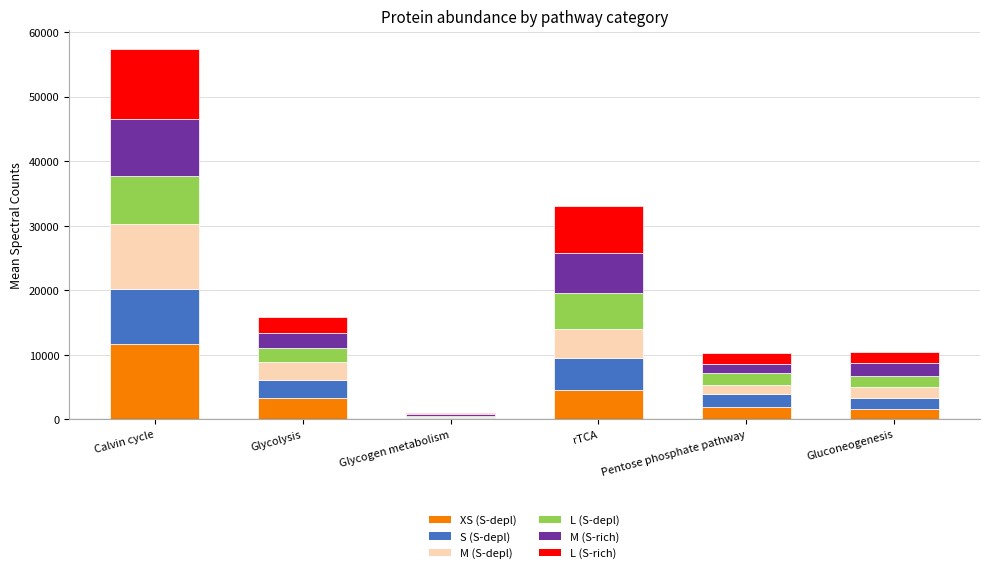

At which category is the sum across all series the highest?

Calvin cycle